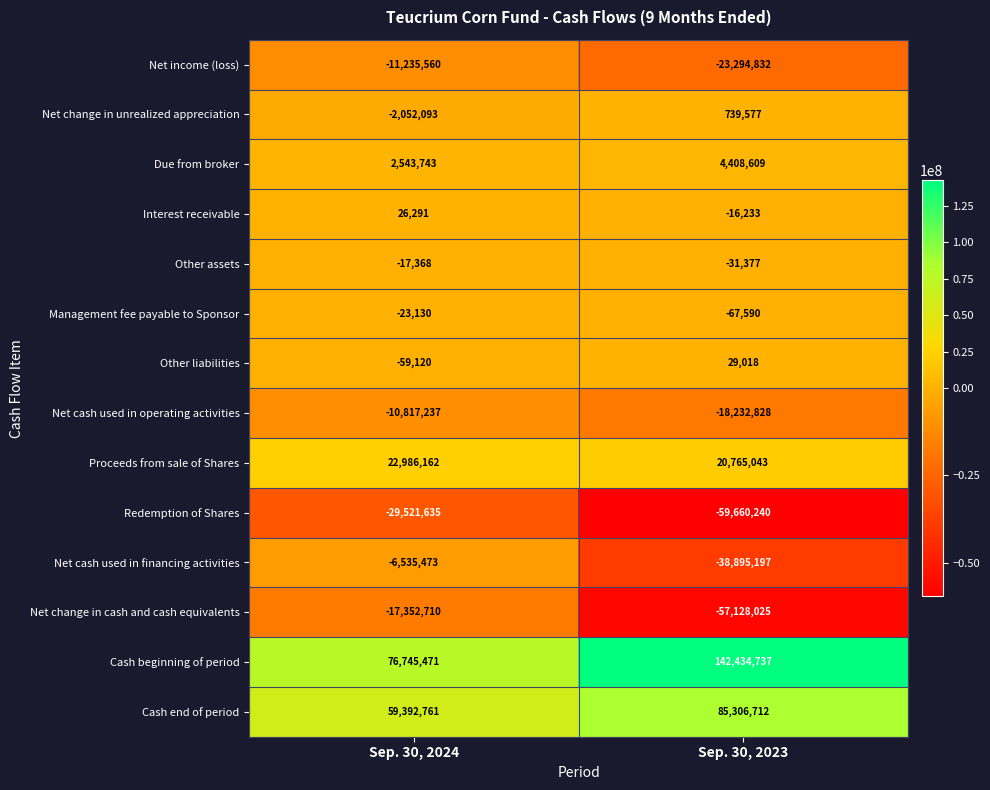

What is the greatest value displayed?

142434737